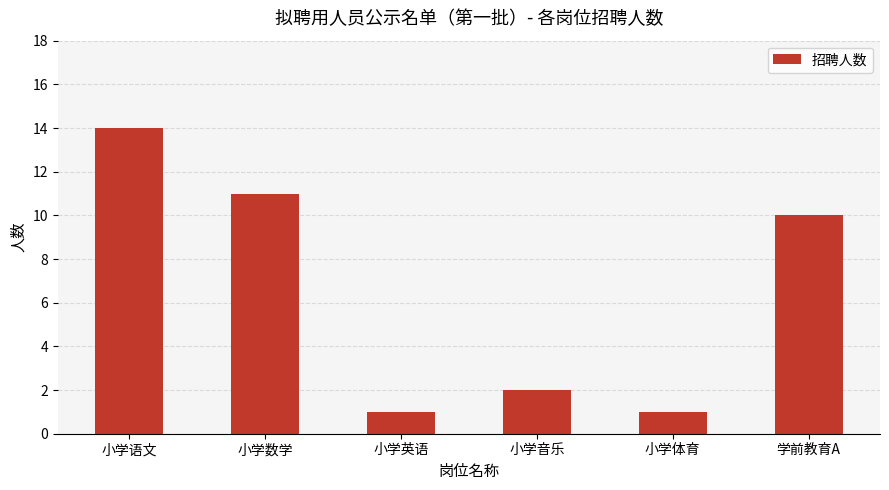

What is the value of the 2nd bar from the left?

11